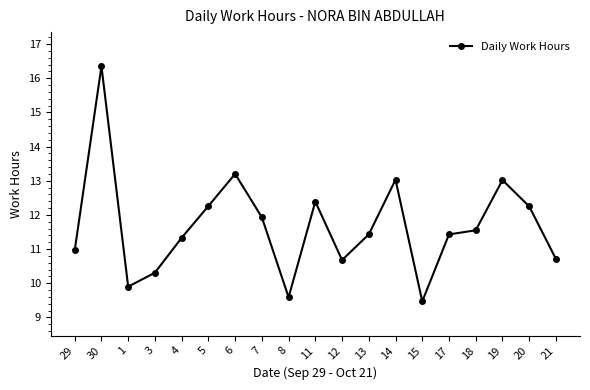

What is the change in value from 7 to 8?

-2.3